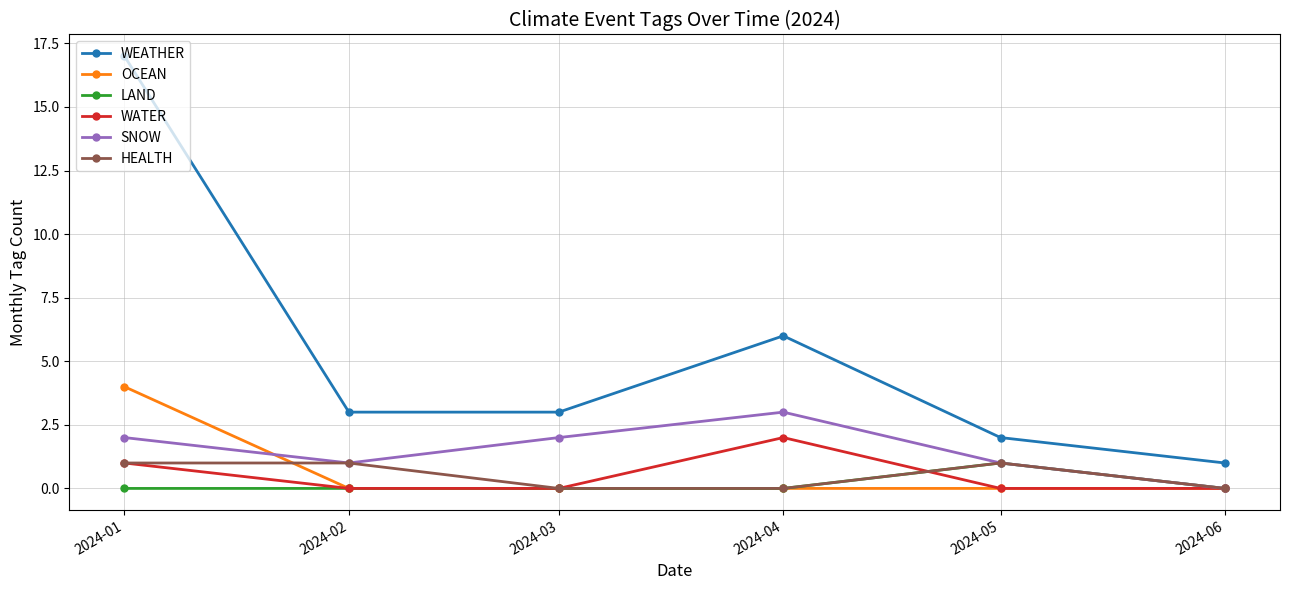

True or false: HEALTH has a value of 2 at 2024-01.

False